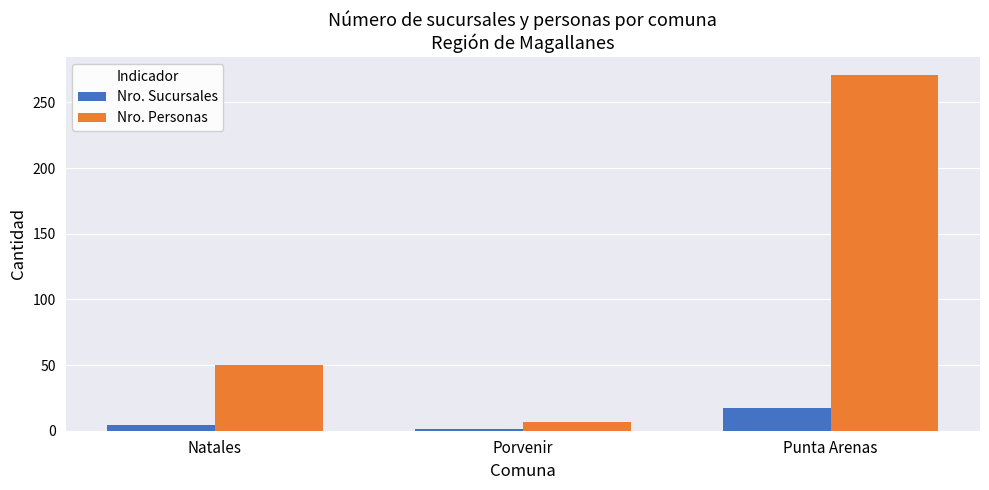

Reading right to left, transcribe all the data shown in this chart.

Nro. Sucursales: 17	1	4
Nro. Personas: 271	7	50